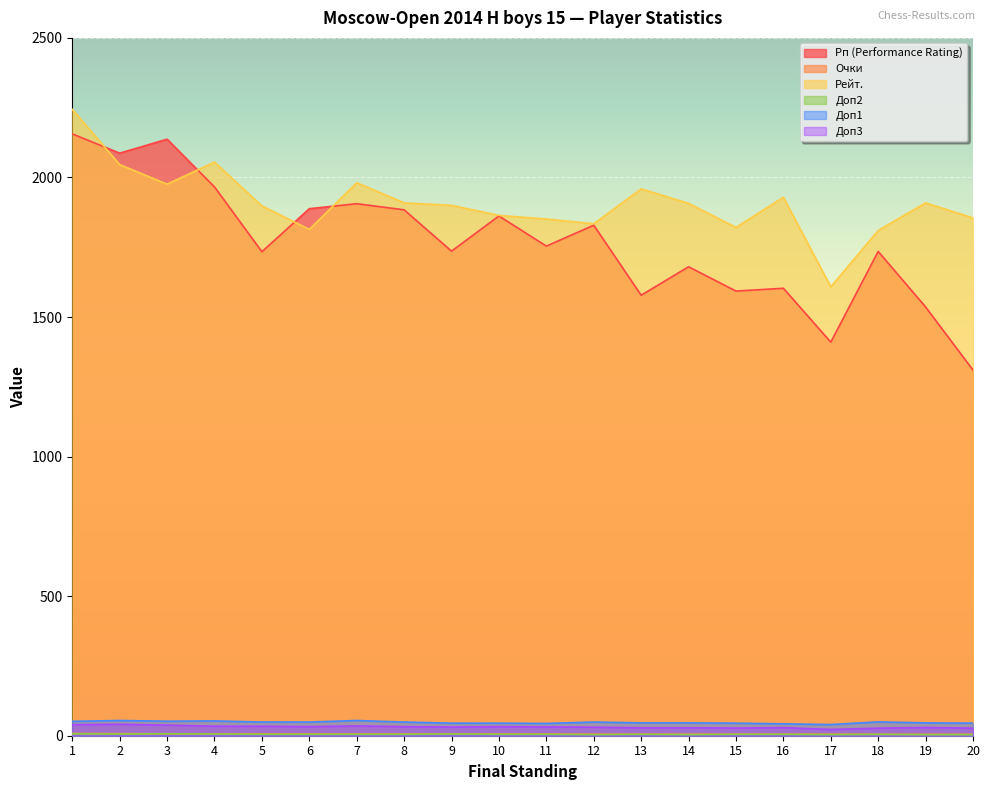

Is the value of Очки at 6 greater than the value of Рп (Performance Rating) at 17?

No